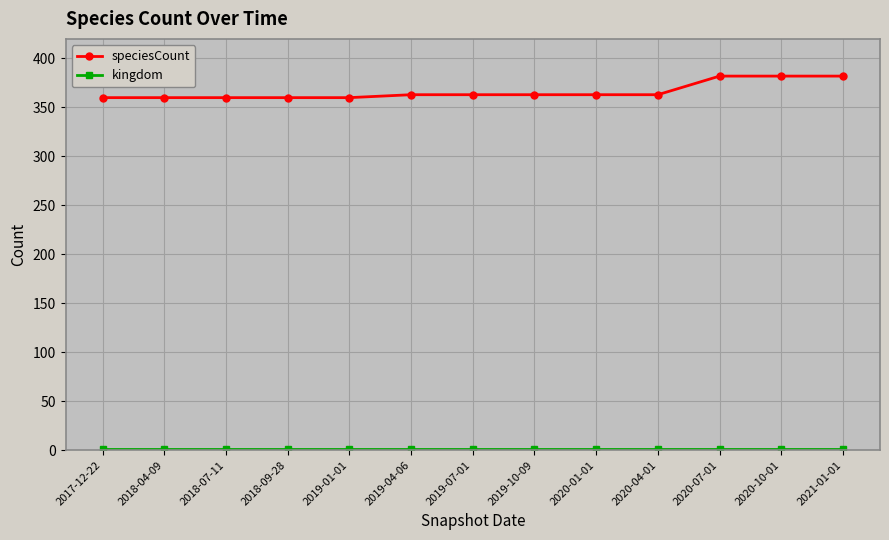

The value of speciesCount at 2018-04-09 is 627. True or false?

False